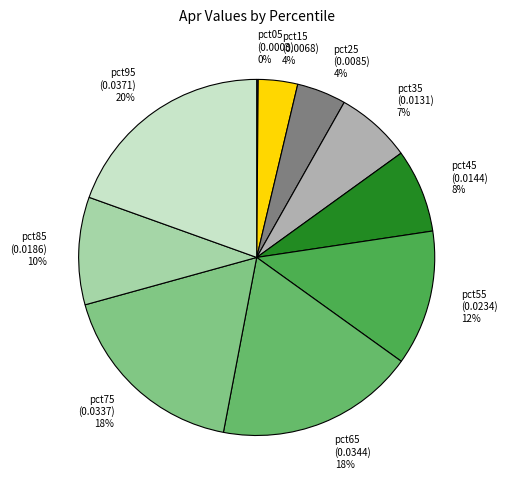

To the nearest percent, what is the combined percentage of pct55 and pct65?

30%